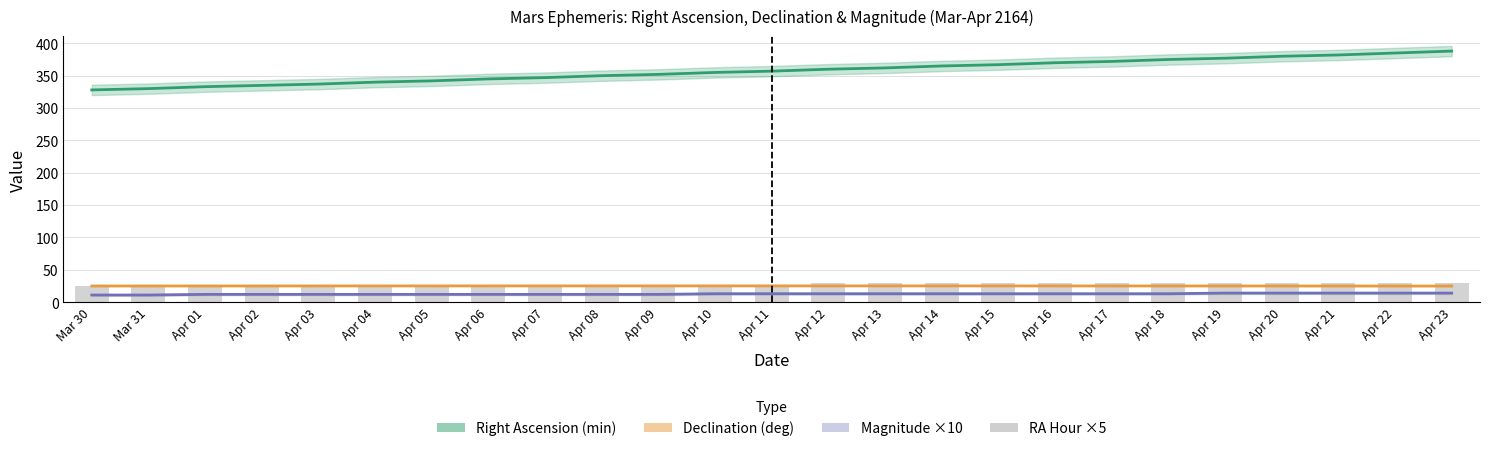

What are all the series names shown in the legend?

Right Ascension (min), Declination (deg), Magnitude ×10, RA Hour ×5